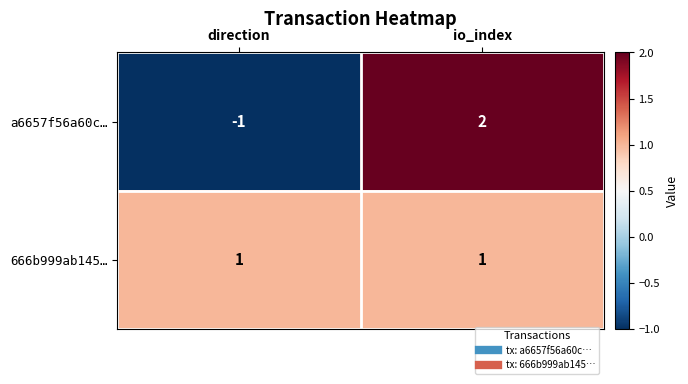

At which label does a6657f56a60c… reach its peak?

io_index